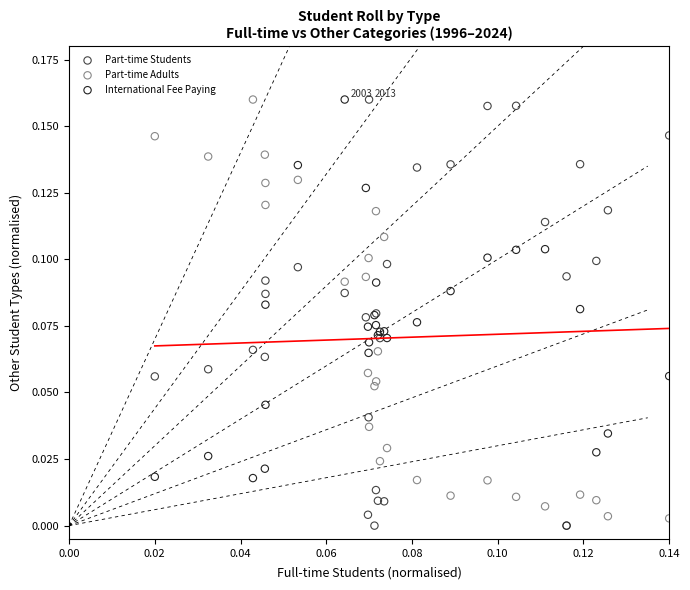

What are all the series names shown in the legend?

Part-time Students, Part-time Adults, International Fee Paying